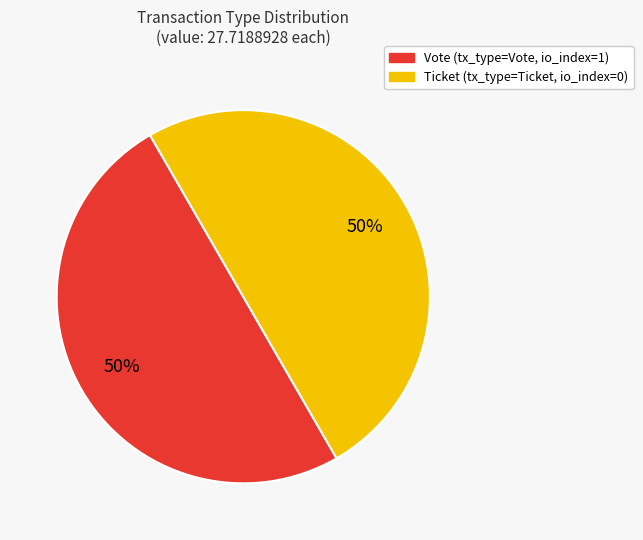

To the nearest percent, what is the average slice percentage?

50%